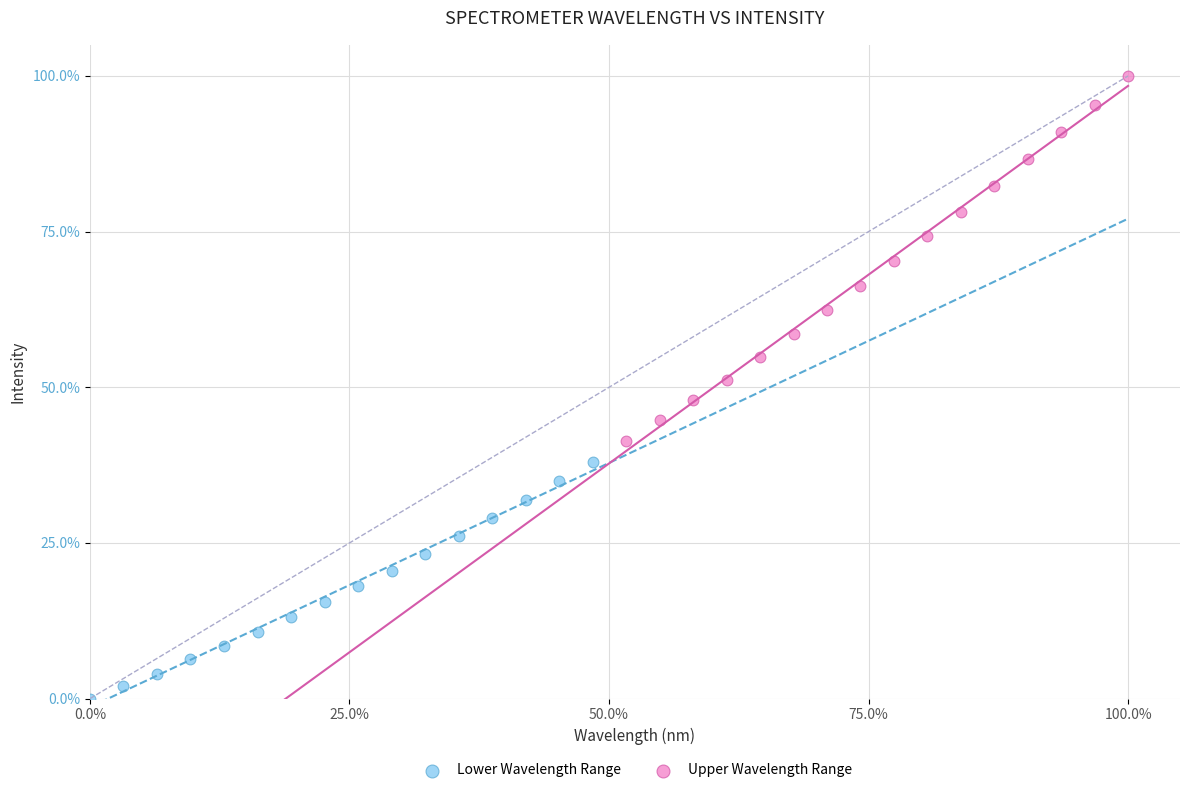

Which series reaches the minimum Y coordinate?

Lower Wavelength Range